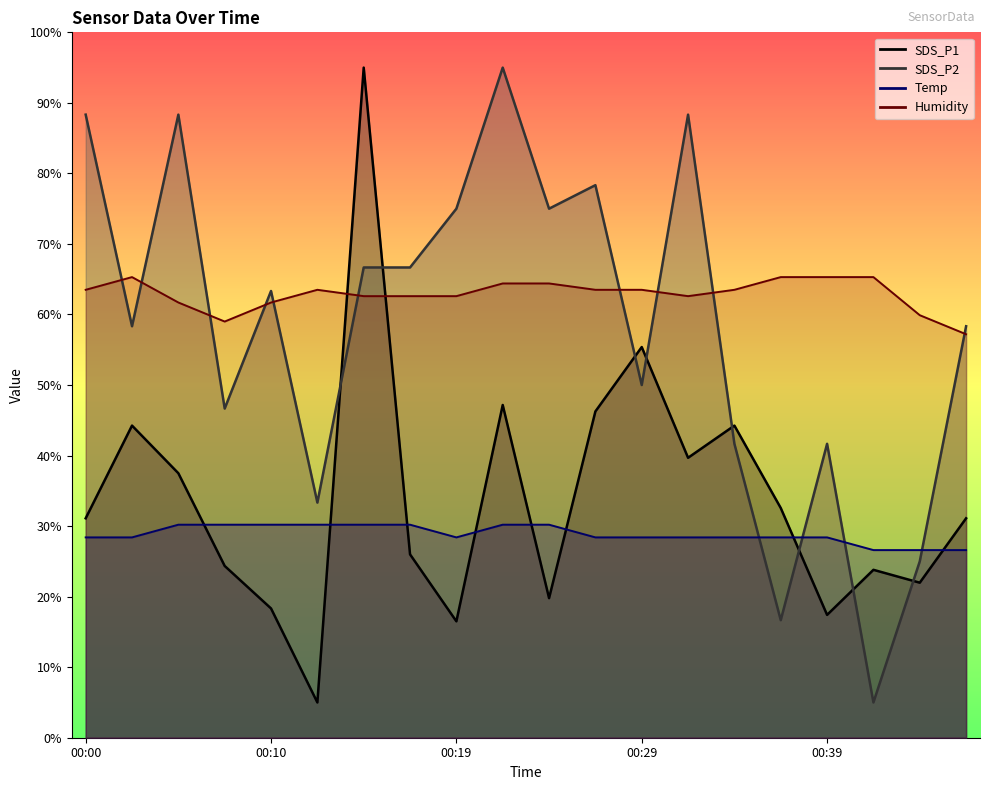

Read the SDS_P1 value at 00:29.

55.4